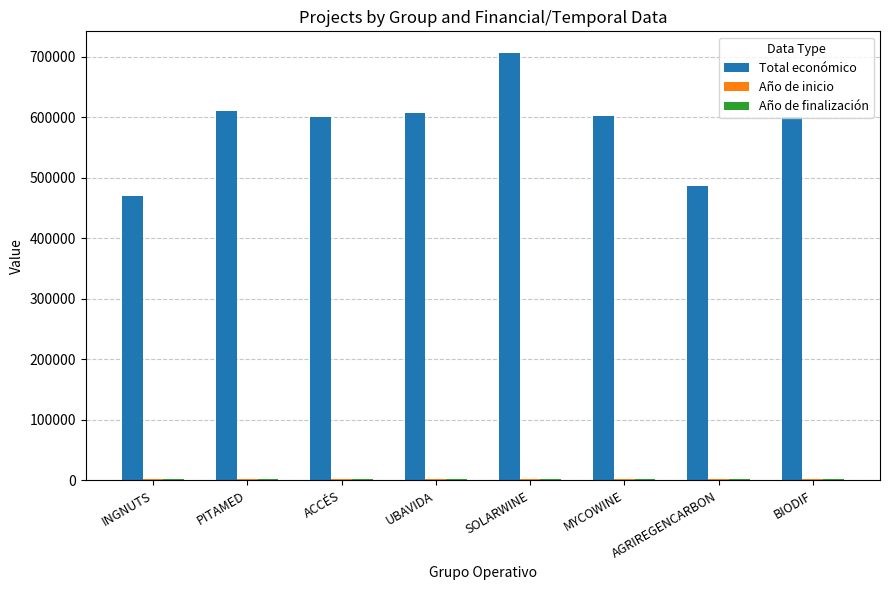

Which series has the widest spread of values?

Total económico